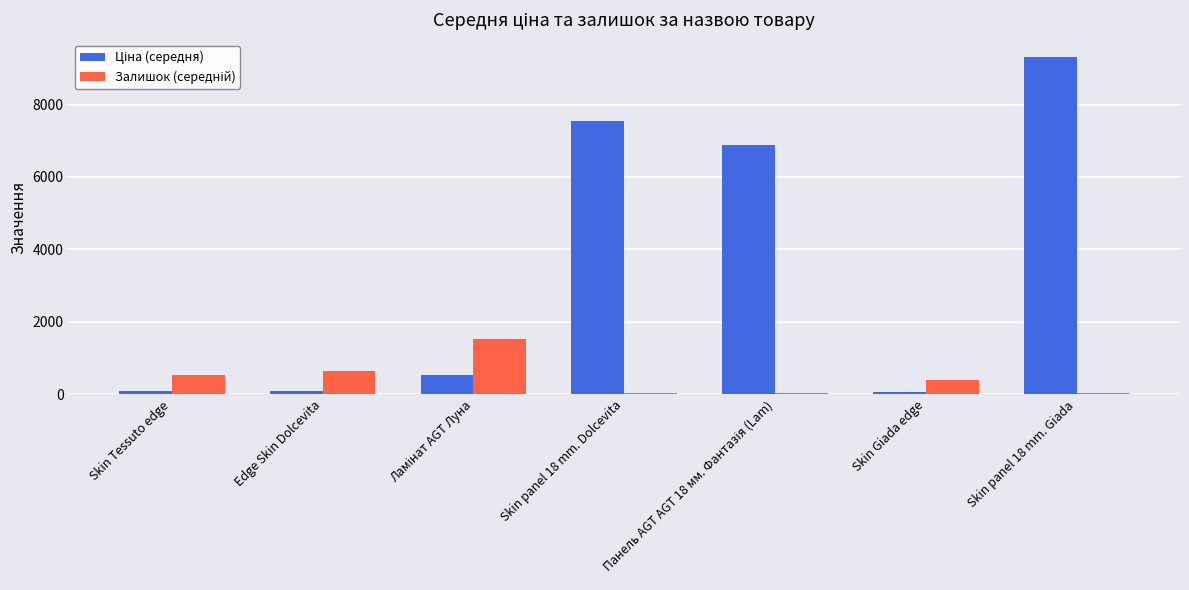

Which label corresponds to the largest value in the chart?

Skin panel 18 mm. Giada